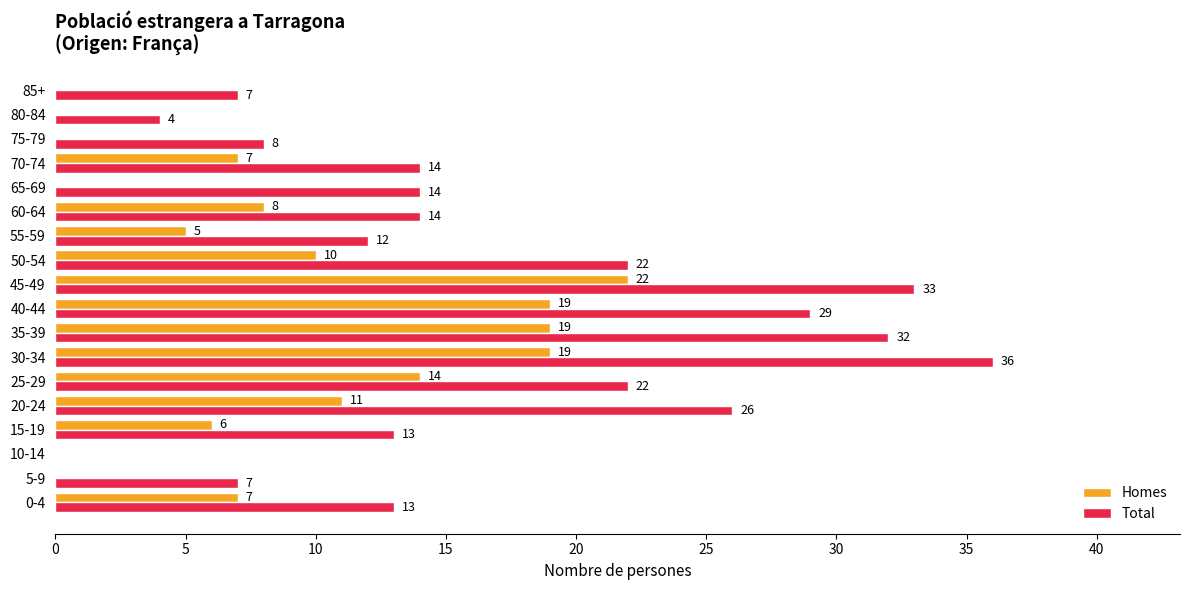

Which series has the largest total across all categories?

Total